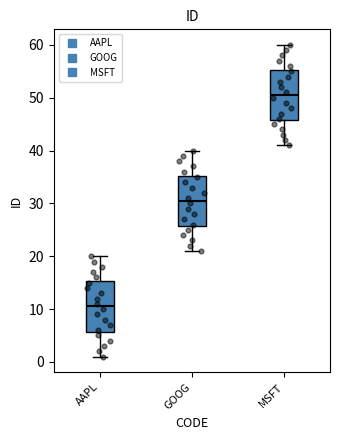

Where is the lower edge of the box for GOOG on the y-axis? The values are not printed on the chart, so give them approximately, as read against the axis.

26